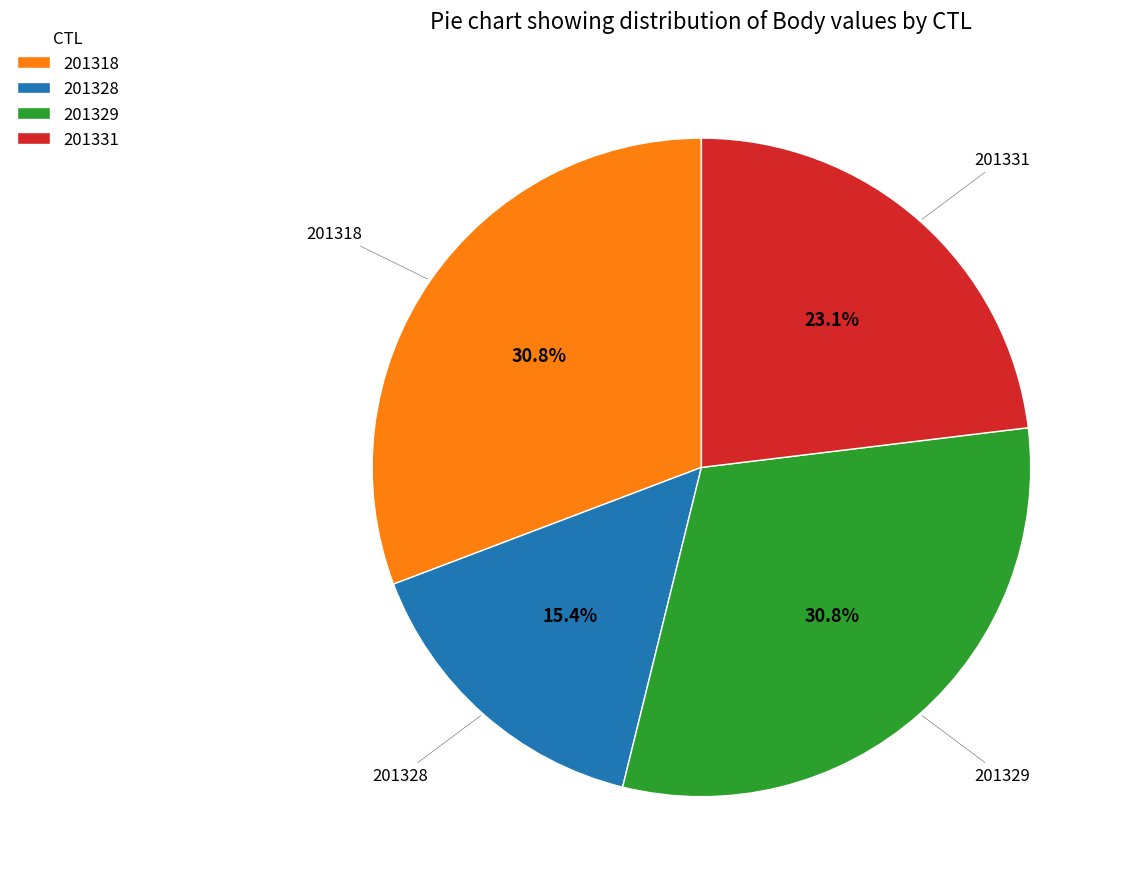

What is the smallest slice in the pie chart?

201328